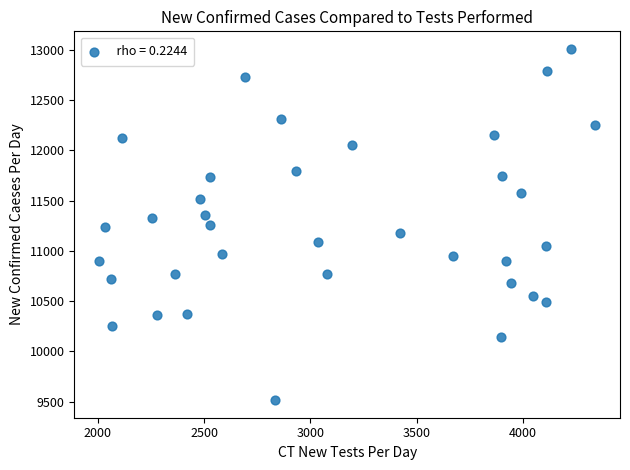

What is the range of X values (max minus min)?

2333.6